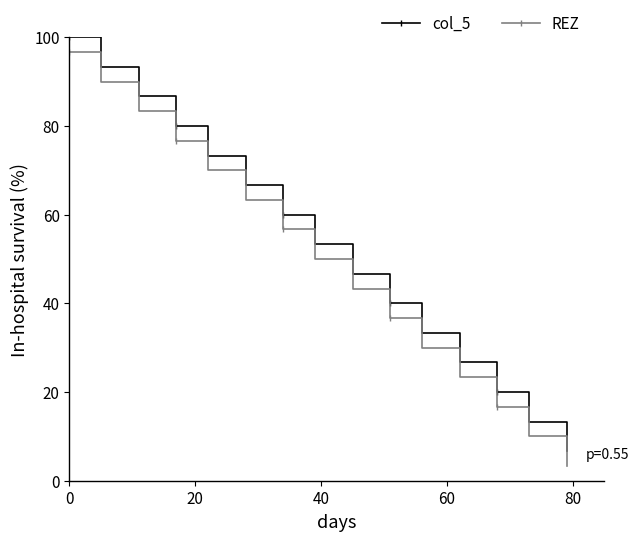

What is the greatest value displayed?

100.0